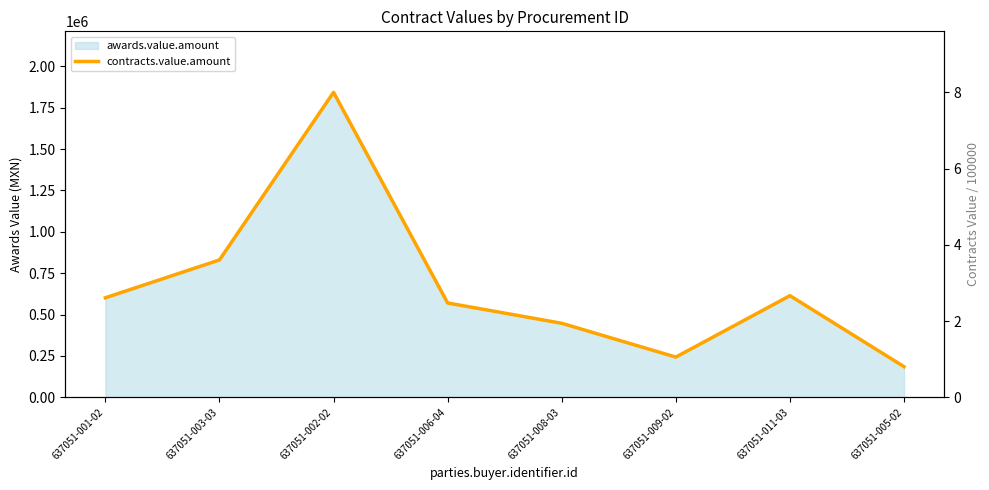

True or false: there are more than 2 points higher than both neighbors.

False